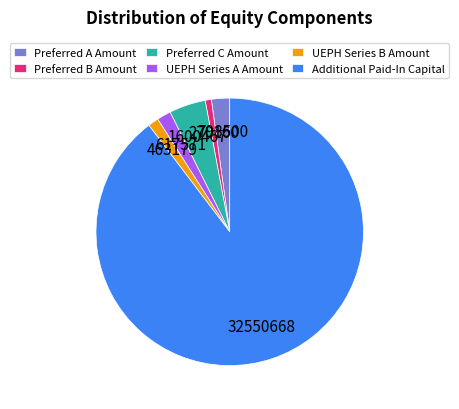

How many slices are in this pie chart?

6